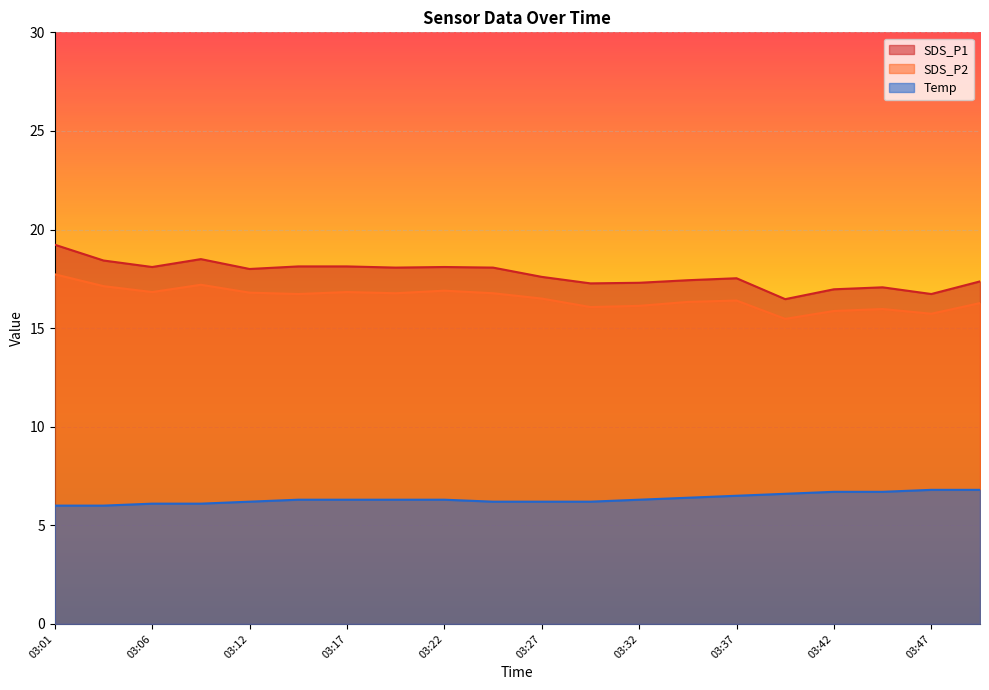

What is the maximum value for SDS_P1?

19.2